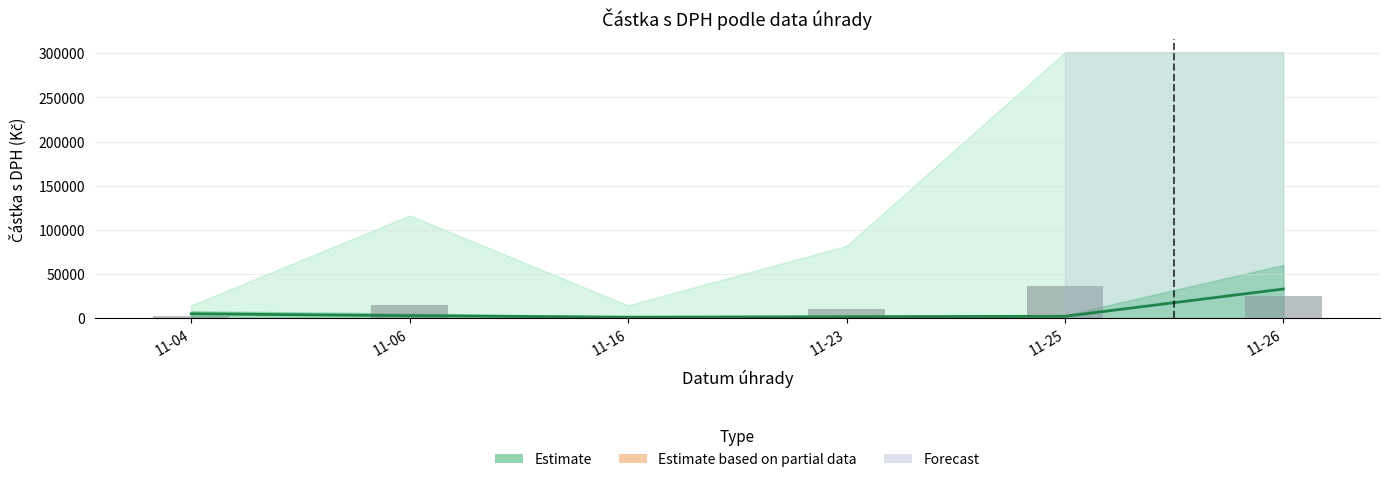

At which label does Částka s DPH first exceed 14499?

11-06